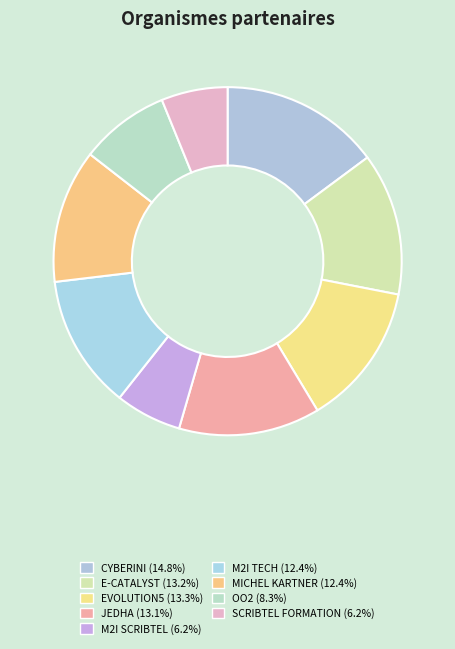

How many slices are in this pie chart?

9